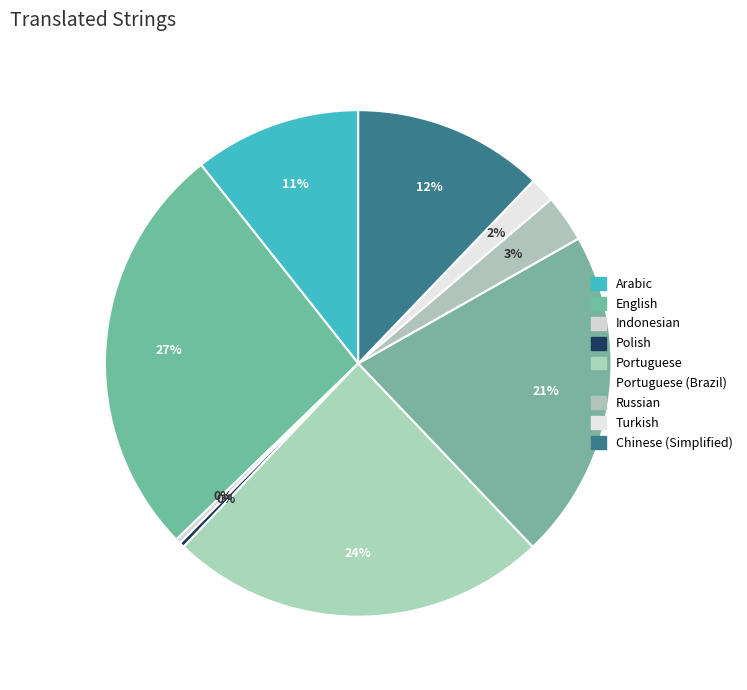

True or false: Portuguese (Brazil) accounts for 21% of the total.

True